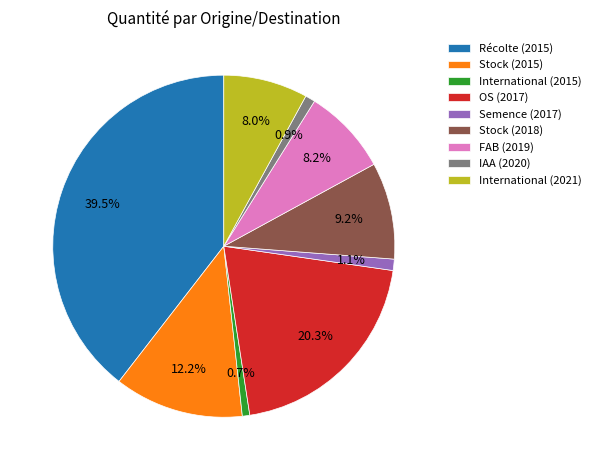

Is the sum of OS (2017) and Récolte (2015) greater than half?

Yes